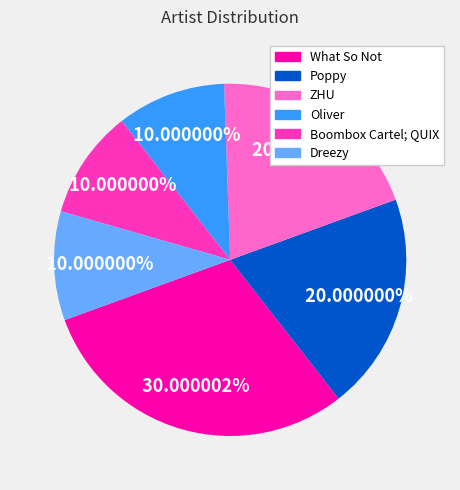

What is the largest slice in the pie chart?

What So Not